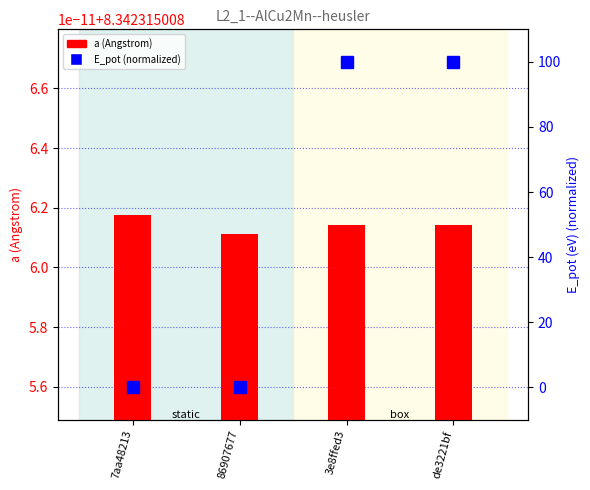

True or false: a (Angstrom) has a value of 4.7 at 7aa48213.

False